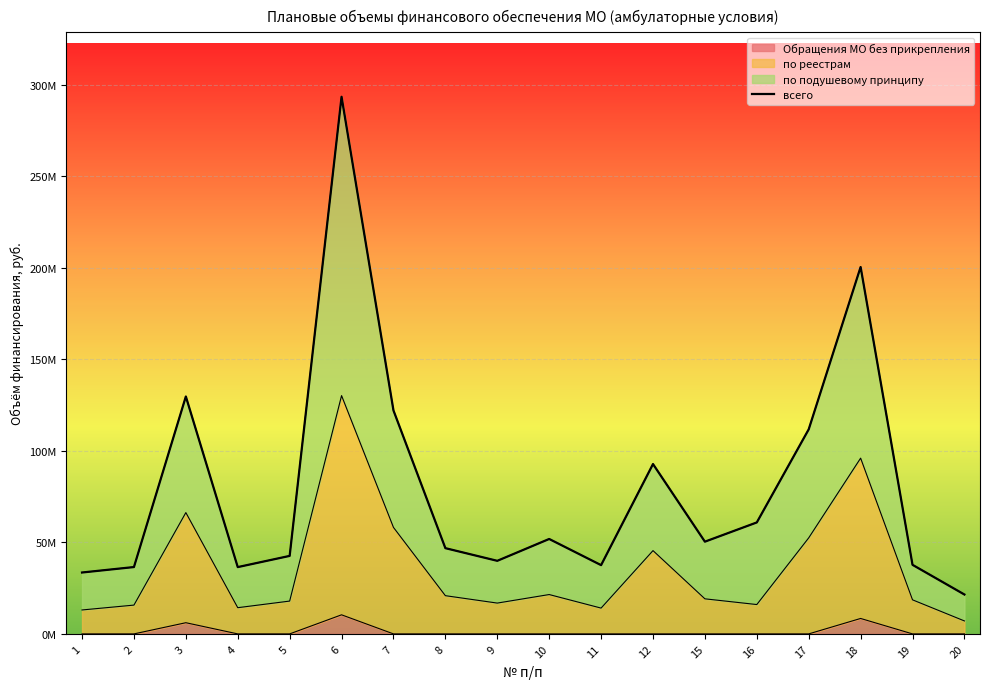

Is it true that the value at 19 is 57512330?

False